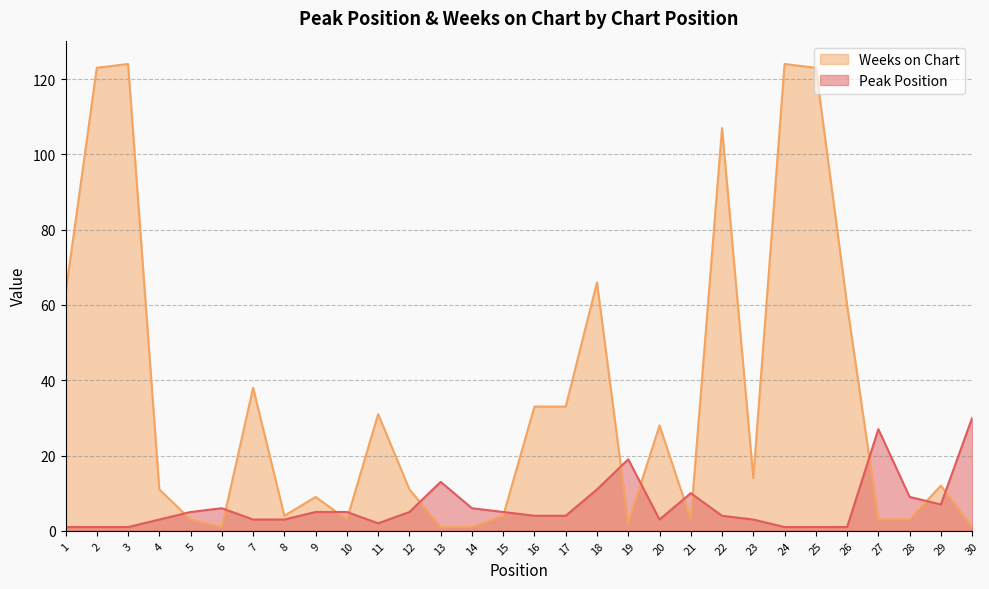

Which category has the lowest value across all series?

1